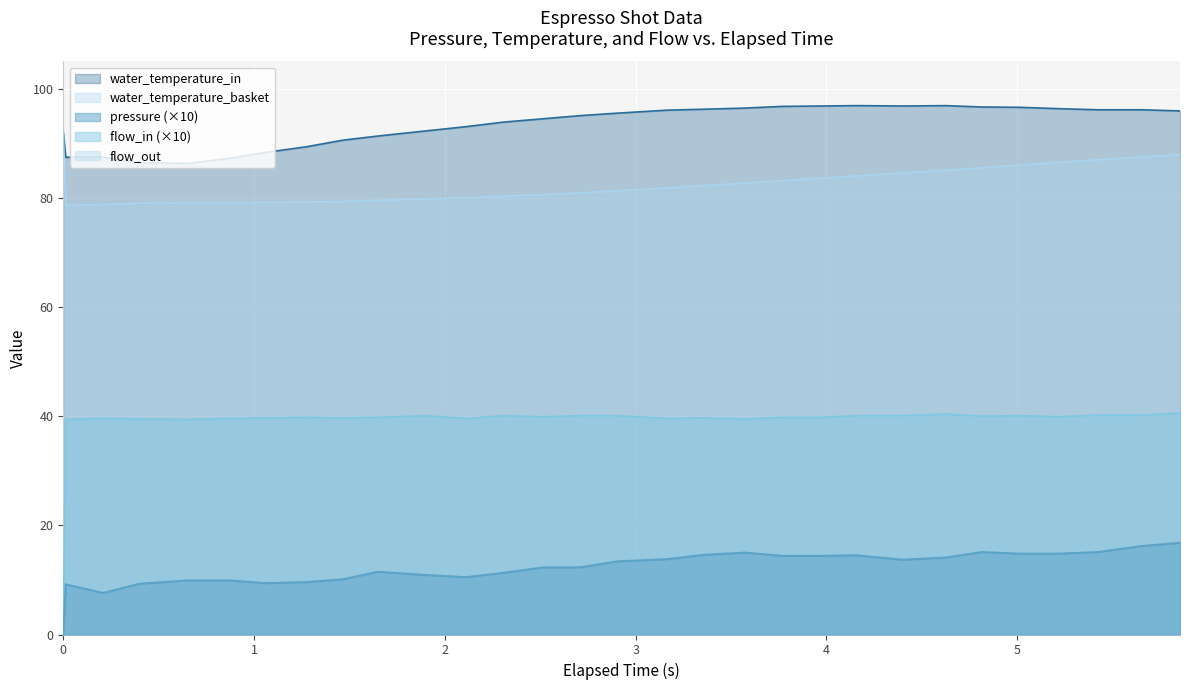

True or false: water_temperature_basket has more than 0 interior local peaks.

False